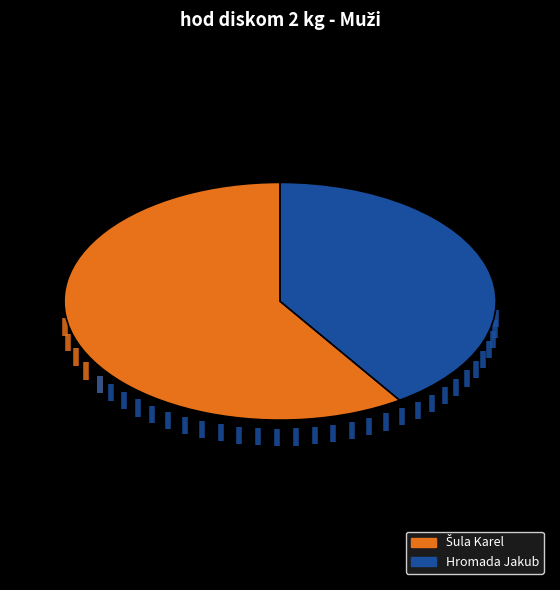

How many segments does this pie chart have?

2